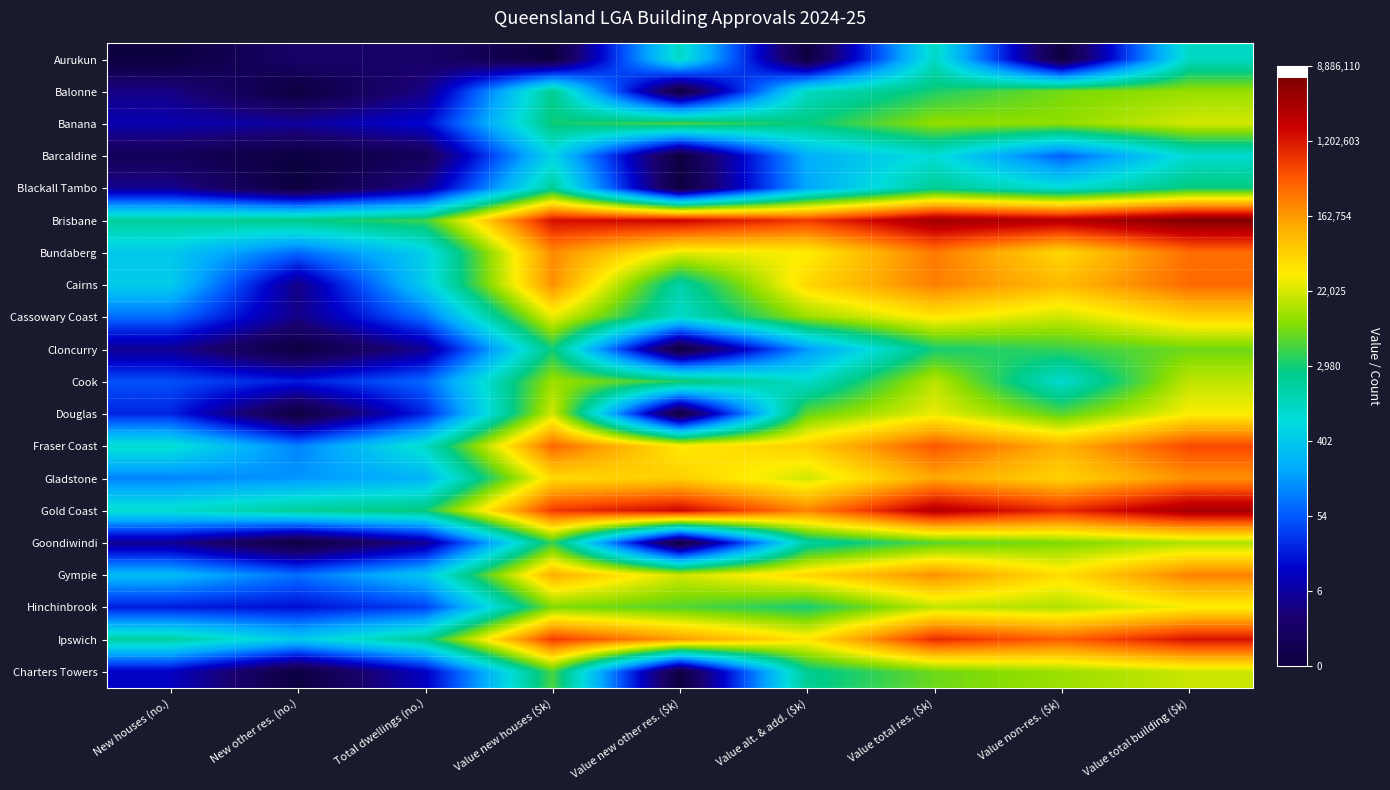

Reading right to left, list all the values displayed in this chart.

Aurukun: Value total building ($k)=6.9	Value non-res. ($k)=0.0	Value total res. ($k)=6.9	Value alt. & add. ($k)=0.0	Value new other res. ($k)=6.9	Value new houses ($k)=0.0	Total dwellings (no.)=1.1	New other res. (no.)=1.1	New houses (no.)=0.0
Balonne: Value total building ($k)=9.3	Value non-res. ($k)=9.0	Value total res. ($k)=8.1	Value alt. & add. ($k)=6.9	Value new other res. ($k)=0.0	Value new houses ($k)=7.7	Total dwellings (no.)=1.6	New other res. (no.)=0.0	New houses (no.)=1.6
Banana: Value total building ($k)=9.9	Value non-res. ($k)=9.2	Value total res. ($k)=9.3	Value alt. & add. ($k)=7.9	Value new other res. ($k)=8.5	Value new houses ($k)=8.0	Total dwellings (no.)=2.7	New other res. (no.)=1.9	New houses (no.)=2.2
Barcaldine: Value total building ($k)=6.7	Value non-res. ($k)=4.1	Value total res. ($k)=6.6	Value alt. & add. ($k)=5.4	Value new other res. ($k)=0.0	Value new houses ($k)=6.3	Total dwellings (no.)=0.7	New other res. (no.)=0.0	New houses (no.)=0.7
Blackall Tambo: Value total building ($k)=7.9	Value non-res. ($k)=6.6	Value total res. ($k)=7.6	Value alt. & add. ($k)=5.2	Value new other res. ($k)=0.0	Value new houses ($k)=7.5	Total dwellings (no.)=1.8	New other res. (no.)=0.0	New houses (no.)=1.8
Brisbane: Value total building ($k)=15.7	Value non-res. ($k)=14.8	Value total res. ($k)=15.1	Value alt. & add. ($k)=13.5	Value new other res. ($k)=14.4	Value new houses ($k)=14.1	Total dwellings (no.)=8.4	New other res. (no.)=7.8	New houses (no.)=7.6
Bundaberg: Value total building ($k)=12.7	Value non-res. ($k)=10.8	Value total res. ($k)=12.5	Value alt. & add. ($k)=10.4	Value new other res. ($k)=10.2	Value new houses ($k)=12.2	Total dwellings (no.)=6.2	New other res. (no.)=4.2	New houses (no.)=6.0
Cairns: Value total building ($k)=12.7	Value non-res. ($k)=11.4	Value total res. ($k)=12.4	Value alt. & add. ($k)=10.9	Value new other res. ($k)=7.3	Value new houses ($k)=12.1	Total dwellings (no.)=6.1	New other res. (no.)=1.6	New houses (no.)=6.1
Cassowary Coast: Value total building ($k)=11.0	Value non-res. ($k)=9.9	Value total res. ($k)=10.6	Value alt. & add. ($k)=9.3	Value new other res. ($k)=6.8	Value new houses ($k)=10.2	Total dwellings (no.)=4.3	New other res. (no.)=1.6	New houses (no.)=4.3
Cloncurry: Value total building ($k)=8.9	Value non-res. ($k)=8.3	Value total res. ($k)=8.0	Value alt. & add. ($k)=4.9	Value new other res. ($k)=0.0	Value new houses ($k)=8.0	Total dwellings (no.)=1.8	New other res. (no.)=0.0	New houses (no.)=1.8
Cook: Value total building ($k)=9.8	Value non-res. ($k)=6.7	Value total res. ($k)=9.7	Value alt. & add. ($k)=6.8	Value new other res. ($k)=8.2	Value new houses ($k)=9.4	Total dwellings (no.)=4.2	New other res. (no.)=3.0	New houses (no.)=3.9
Douglas: Value total building ($k)=10.4	Value non-res. ($k)=8.7	Value total res. ($k)=10.2	Value alt. & add. ($k)=8.8	Value new other res. ($k)=0.0	Value new houses ($k)=9.9	Total dwellings (no.)=3.2	New other res. (no.)=0.0	New houses (no.)=3.2
Fraser Coast: Value total building ($k)=13.2	Value non-res. ($k)=11.6	Value total res. ($k)=13.0	Value alt. & add. ($k)=11.1	Value new other res. ($k)=10.5	Value new houses ($k)=12.8	Total dwellings (no.)=6.9	New other res. (no.)=4.6	New houses (no.)=6.8
Gladstone: Value total building ($k)=12.1	Value non-res. ($k)=10.9	Value total res. ($k)=11.8	Value alt. & add. ($k)=9.9	Value new other res. ($k)=11.0	Value new houses ($k)=10.8	Total dwellings (no.)=5.5	New other res. (no.)=4.9	New houses (no.)=4.6
Gold Coast: Value total building ($k)=15.1	Value non-res. ($k)=13.7	Value total res. ($k)=14.8	Value alt. & add. ($k)=12.3	Value new other res. ($k)=14.3	Value new houses ($k)=13.5	Total dwellings (no.)=8.0	New other res. (no.)=7.6	New houses (no.)=6.8
Goondiwindi: Value total building ($k)=9.6	Value non-res. ($k)=9.0	Value total res. ($k)=8.7	Value alt. & add. ($k)=7.4	Value new other res. ($k)=0.0	Value new houses ($k)=8.4	Total dwellings (no.)=1.8	New other res. (no.)=0.0	New houses (no.)=1.8
Gympie: Value total building ($k)=12.4	Value non-res. ($k)=10.7	Value total res. ($k)=12.1	Value alt. & add. ($k)=10.9	Value new other res. ($k)=9.9	Value new houses ($k)=11.6	Total dwellings (no.)=5.9	New other res. (no.)=4.3	New houses (no.)=5.7
Hinchinbrook: Value total building ($k)=10.4	Value non-res. ($k)=9.6	Value total res. ($k)=9.8	Value alt. & add. ($k)=8.0	Value new other res. ($k)=8.6	Value new houses ($k)=9.1	Total dwellings (no.)=3.6	New other res. (no.)=2.8	New houses (no.)=3.0
Ipswich: Value total building ($k)=14.1	Value non-res. ($k)=12.9	Value total res. ($k)=13.7	Value alt. & add. ($k)=10.6	Value new other res. ($k)=12.0	Value new houses ($k)=13.4	Total dwellings (no.)=7.7	New other res. (no.)=6.1	New houses (no.)=7.5
Charters Towers: Value total building ($k)=9.8	Value non-res. ($k)=9.4	Value total res. ($k)=8.9	Value alt. & add. ($k)=7.7	Value new other res. ($k)=0.0	Value new houses ($k)=8.5	Total dwellings (no.)=2.5	New other res. (no.)=0.0	New houses (no.)=2.5